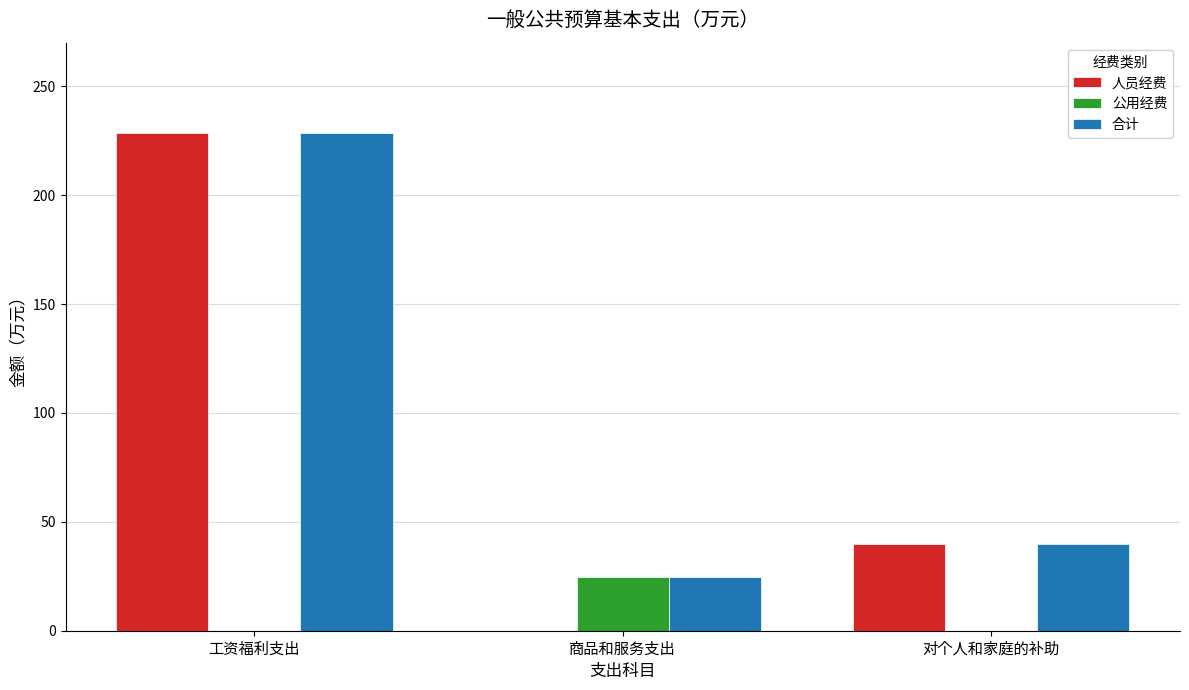

At which category does the chart reach its peak across all series?

工资福利支出